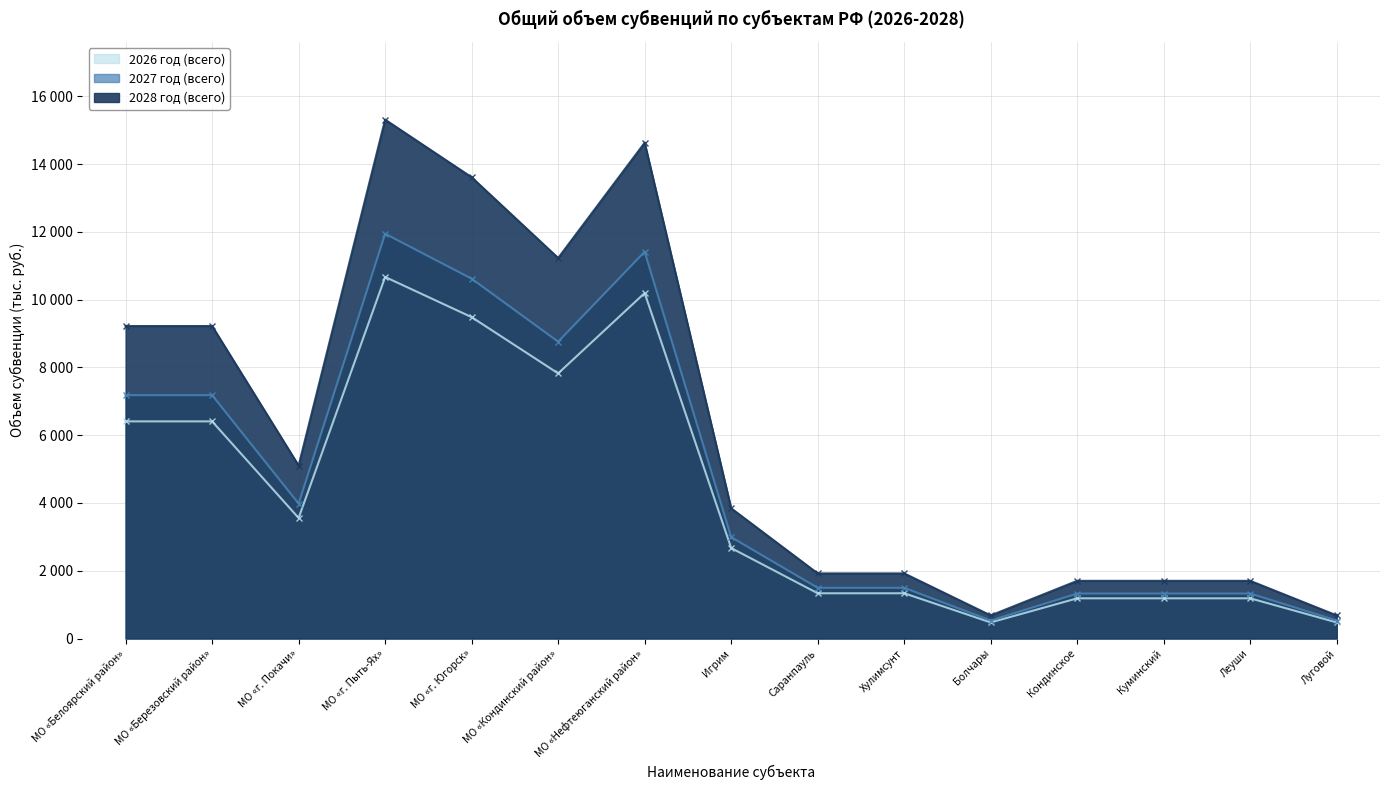

At which category is the sum across all series the highest?

МО «г. Пыть-Ях»